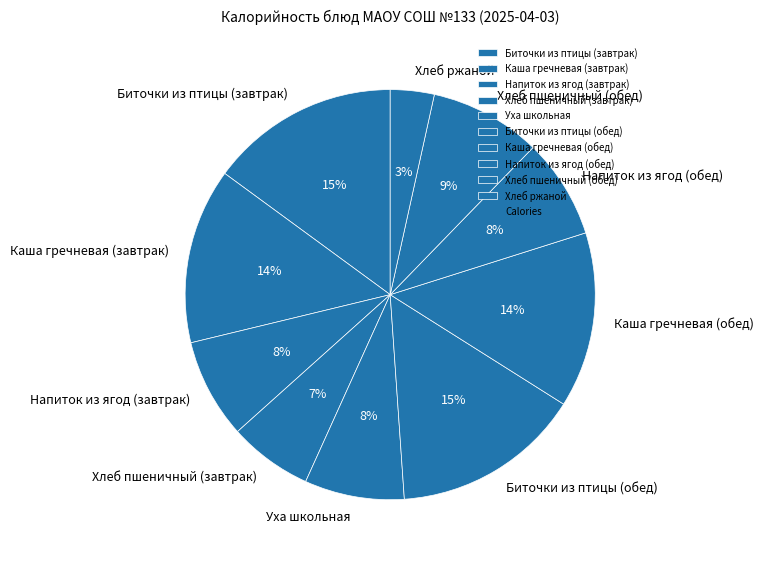

Is the sum of Хлеб пшеничный (обед) and Напиток из ягод (завтрак) greater than half?

No